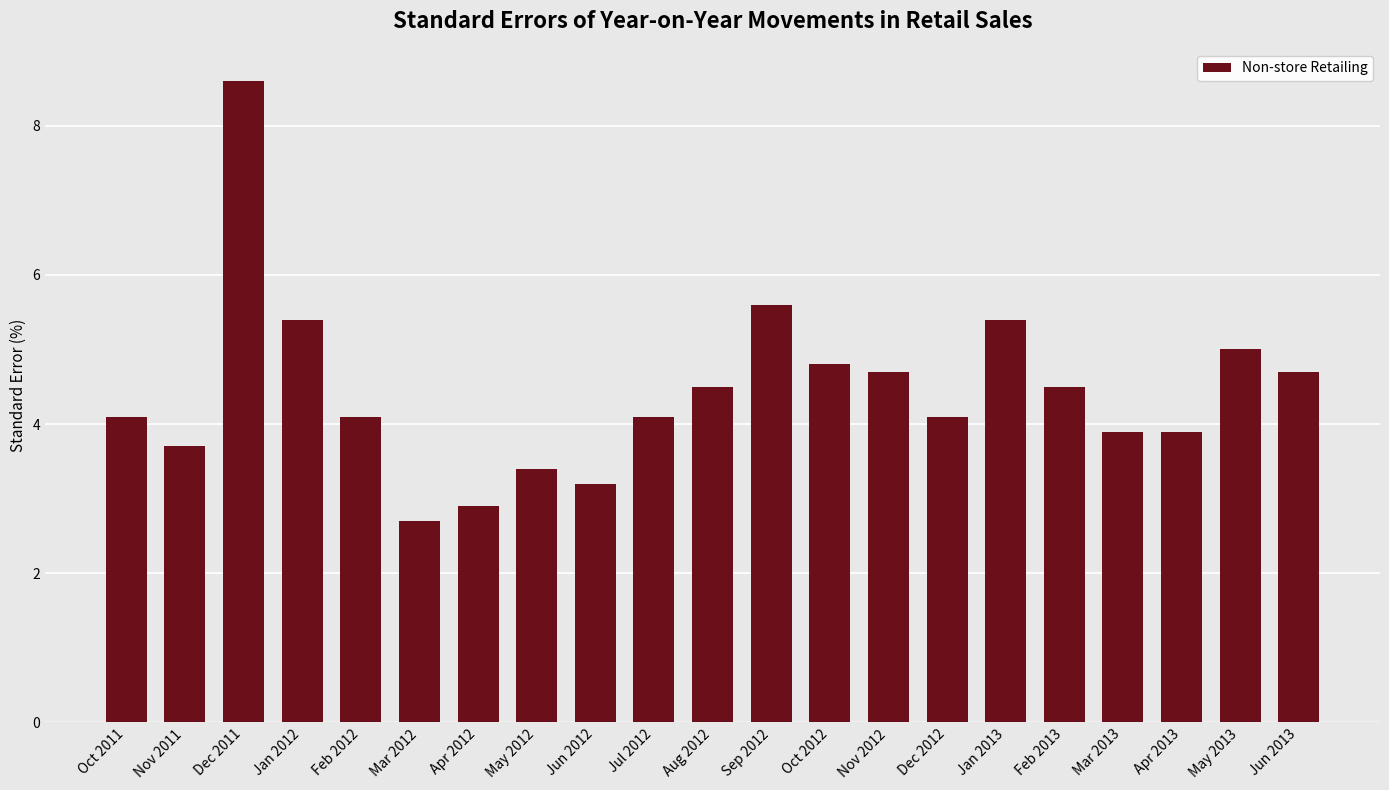

What position from the left is Sep 2012?

12